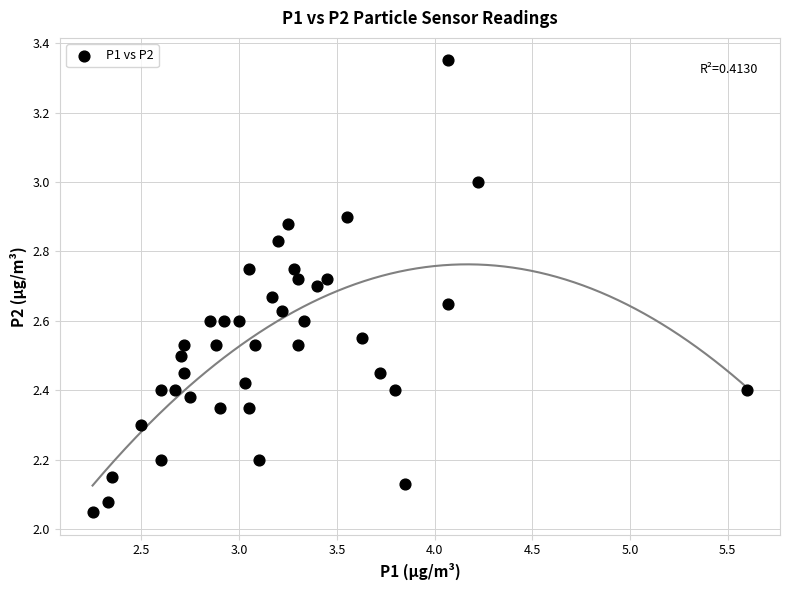

What is the range of X values (max minus min)?

3.3